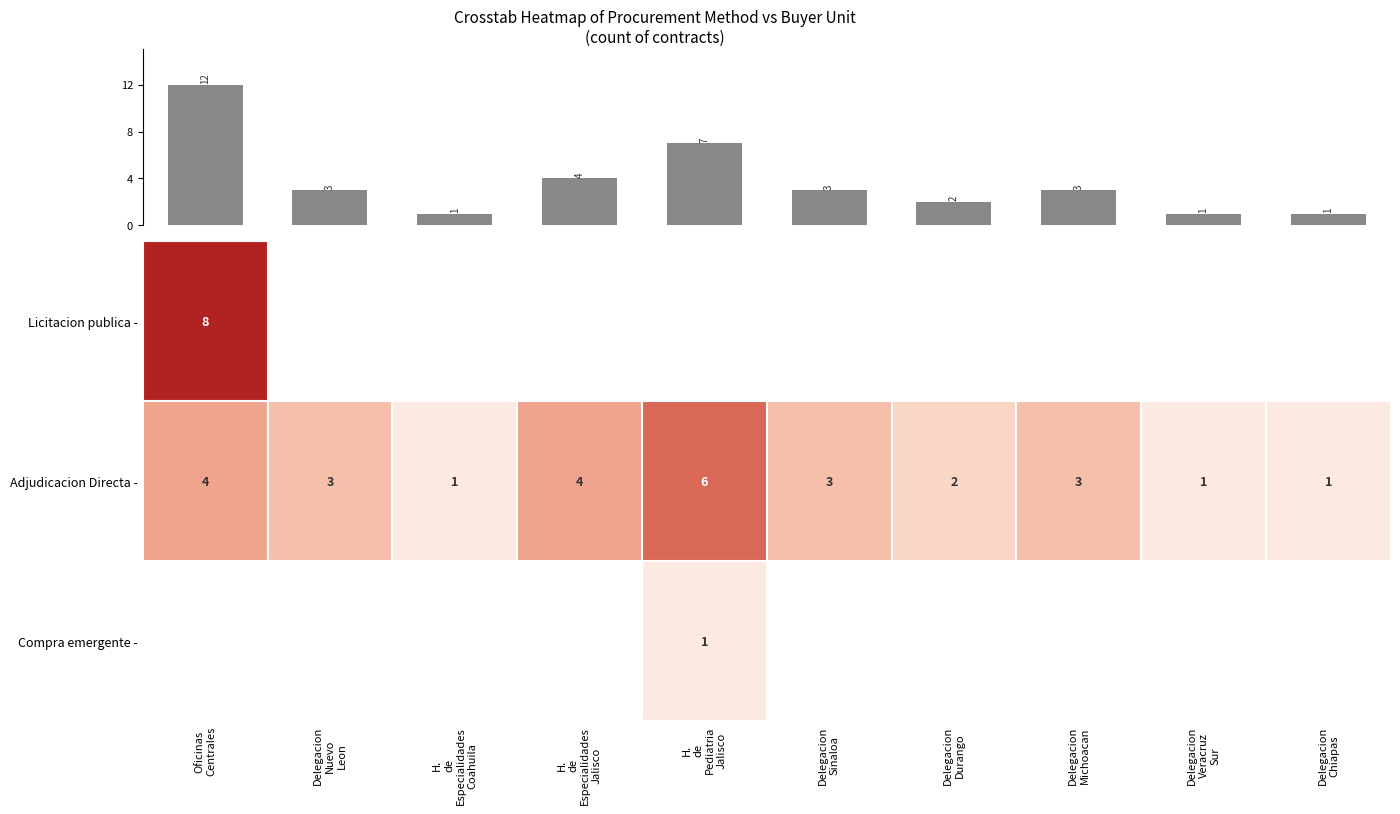

What is the highest value of the Adjudicacion Directa - series?

6